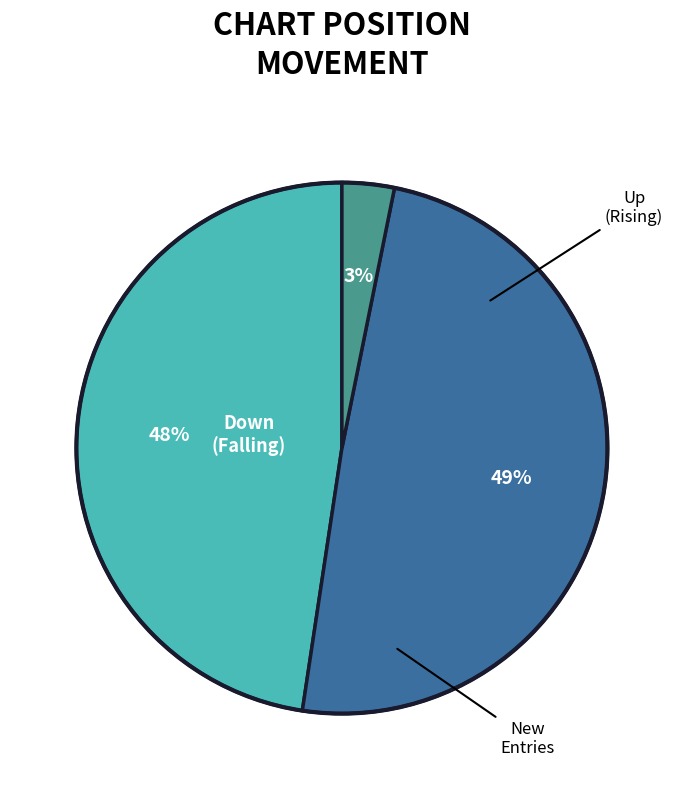

Is there a majority slice in this chart?

No